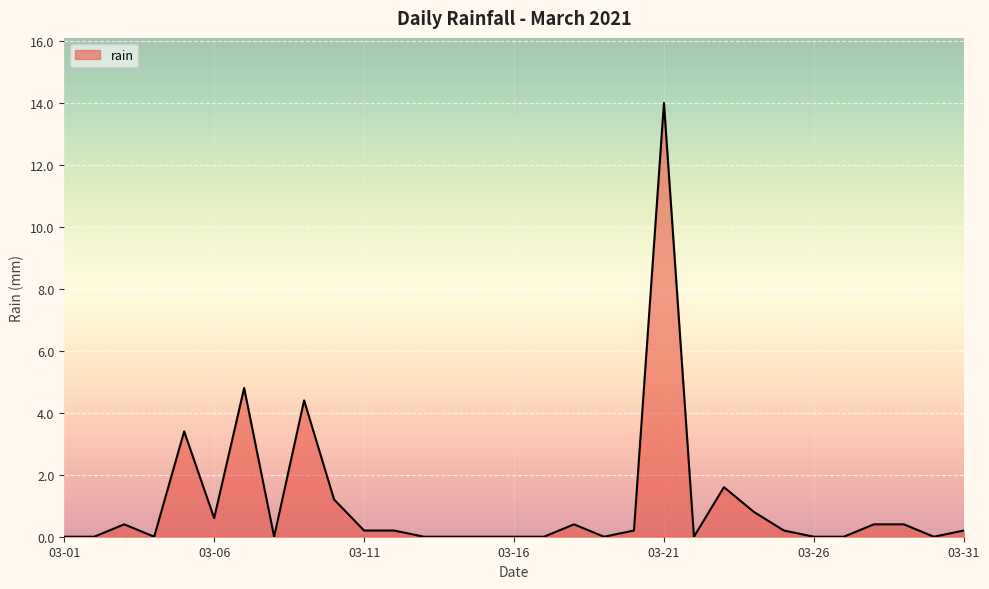

Reading left to right, what are all the values shown in this chart?

0.0	0.0	0.4	0.0	3.4	0.6	4.8	0.0	4.4	1.2	0.2	0.2	0.0	0.0	0.0	0.0	0.0	0.4	0.0	0.2	14.0	0.0	1.6	0.8	0.2	0.0	0.0	0.4	0.4	0.0	0.2